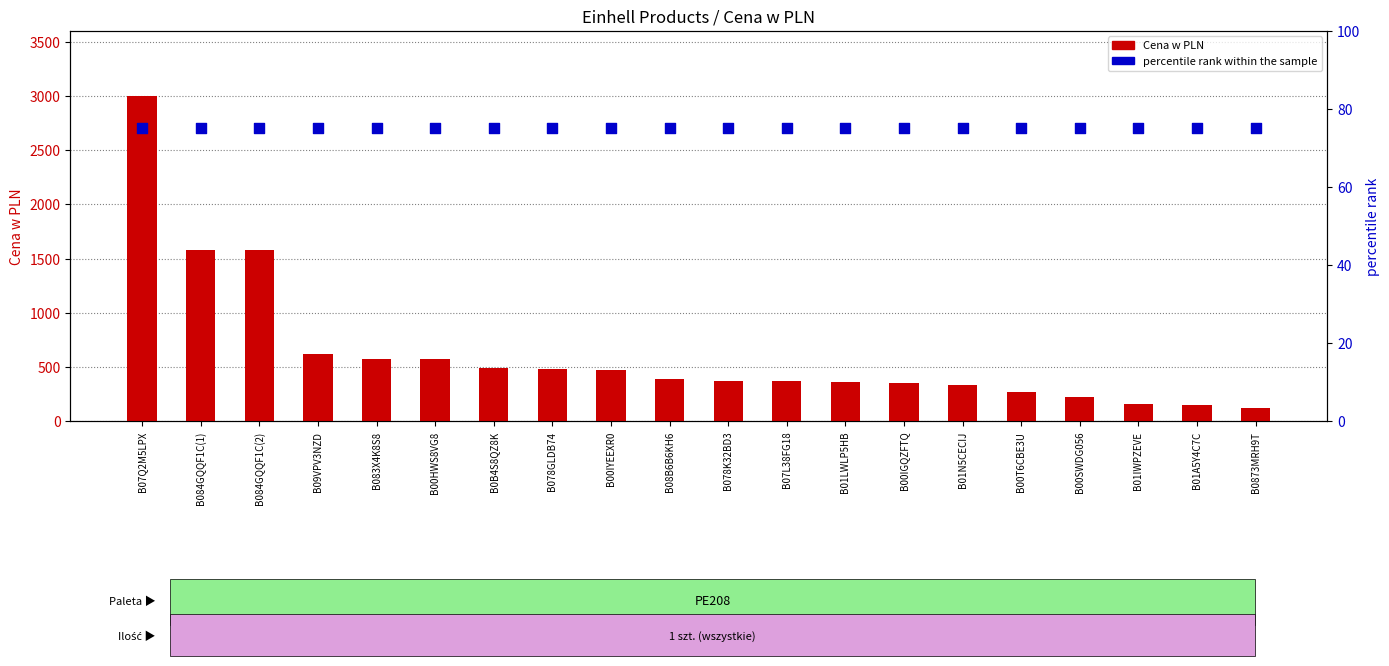

Which series has the largest total across all categories?

Cena w PLN